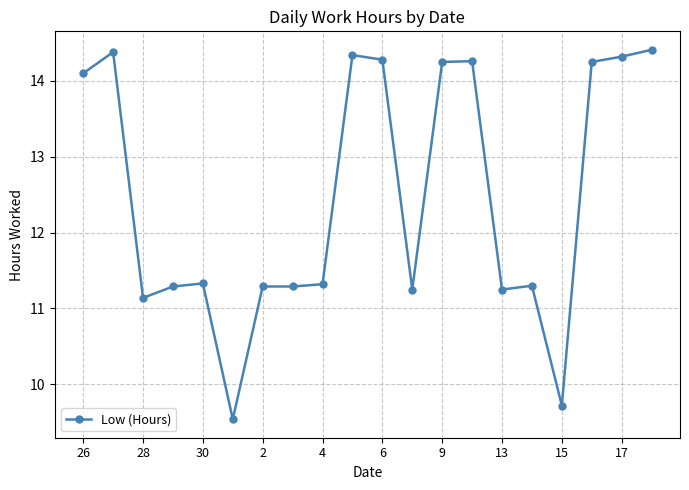

True or false: the data has more than 0 interior local peaks.

True